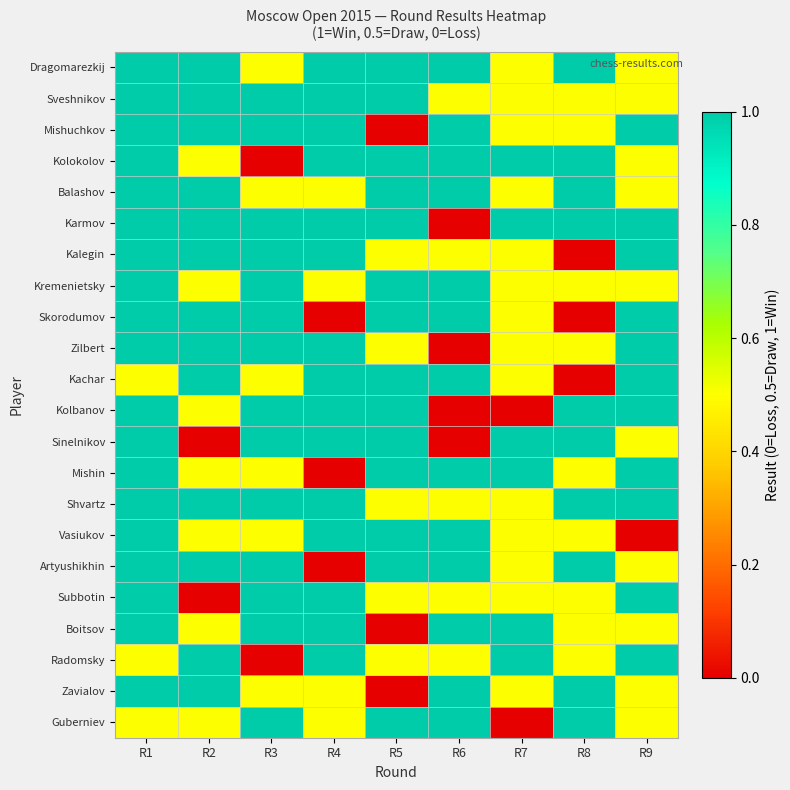

What is the total value across all series at R2?

16.5